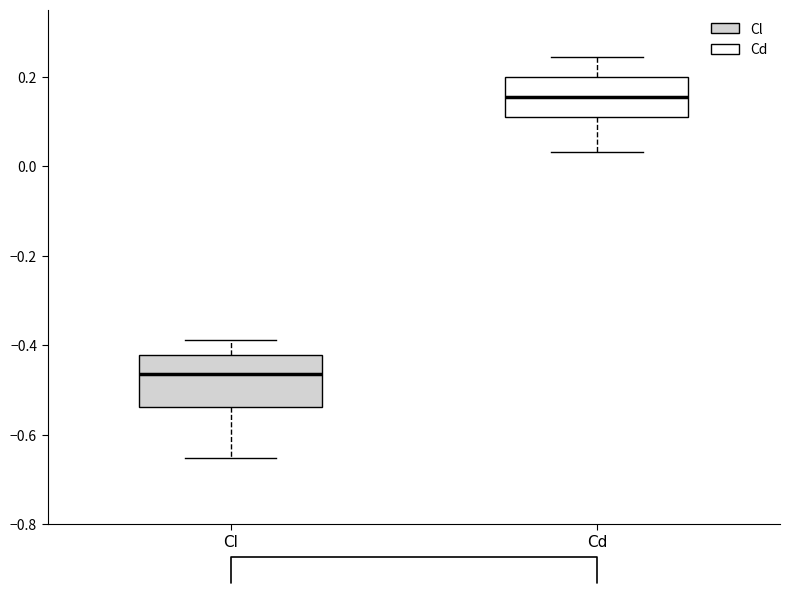

Where is the upper edge of the box for Cd on the y-axis? The values are not printed on the chart, so give them approximately, as read against the axis.

0.20